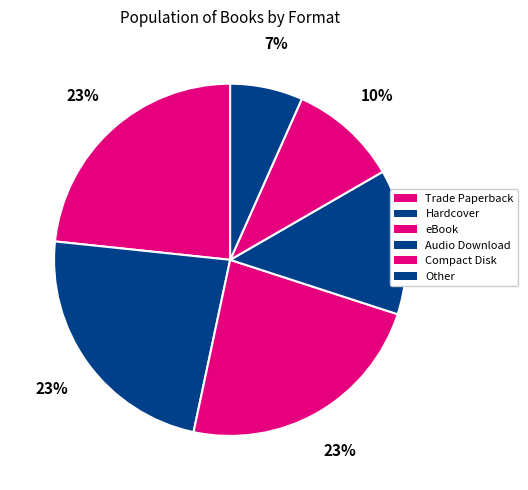

To the nearest percent, what is the combined percentage of Other and Hardcover?

30%